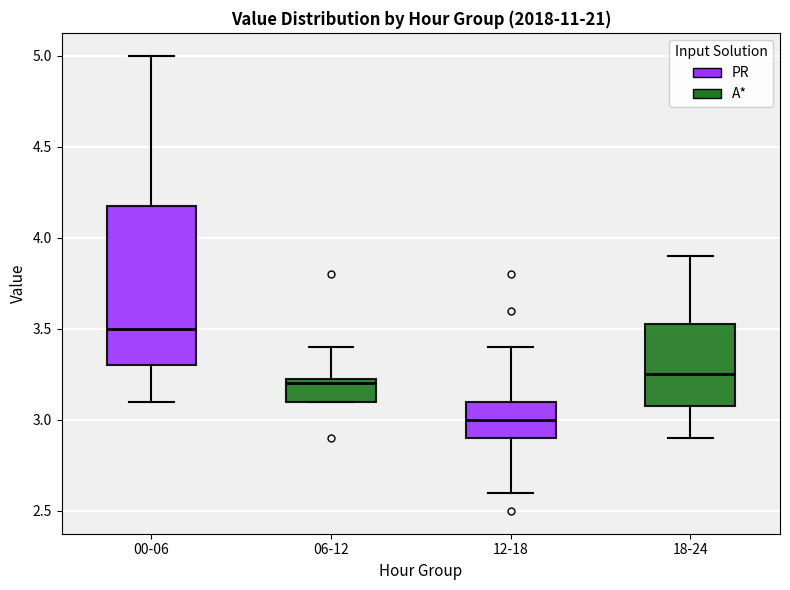

Where does the upper whisker of the box for 06-12 end on the y-axis? The values are not printed on the chart, so give them approximately, as read against the axis.

3.40